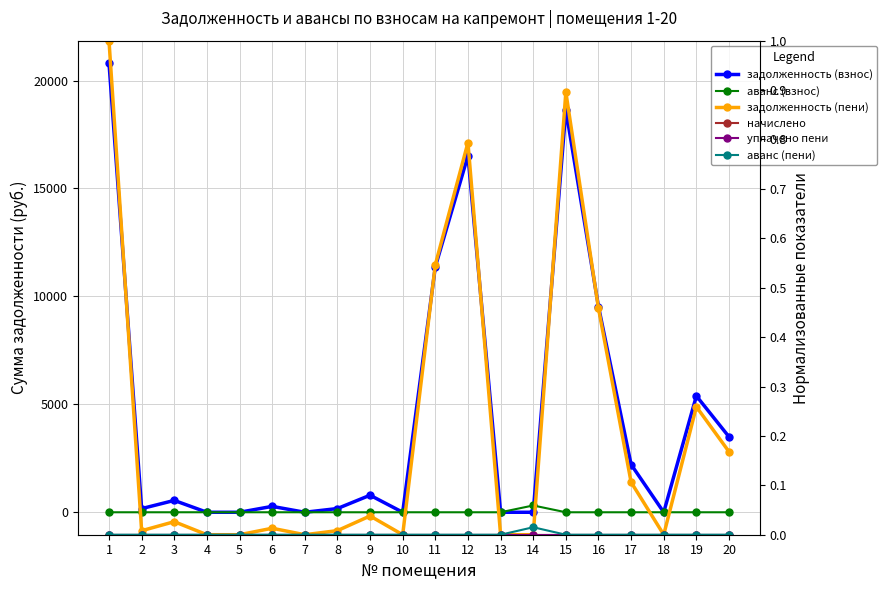

True or false: задолженность (пени) and уплачено пени cross at least once.

False